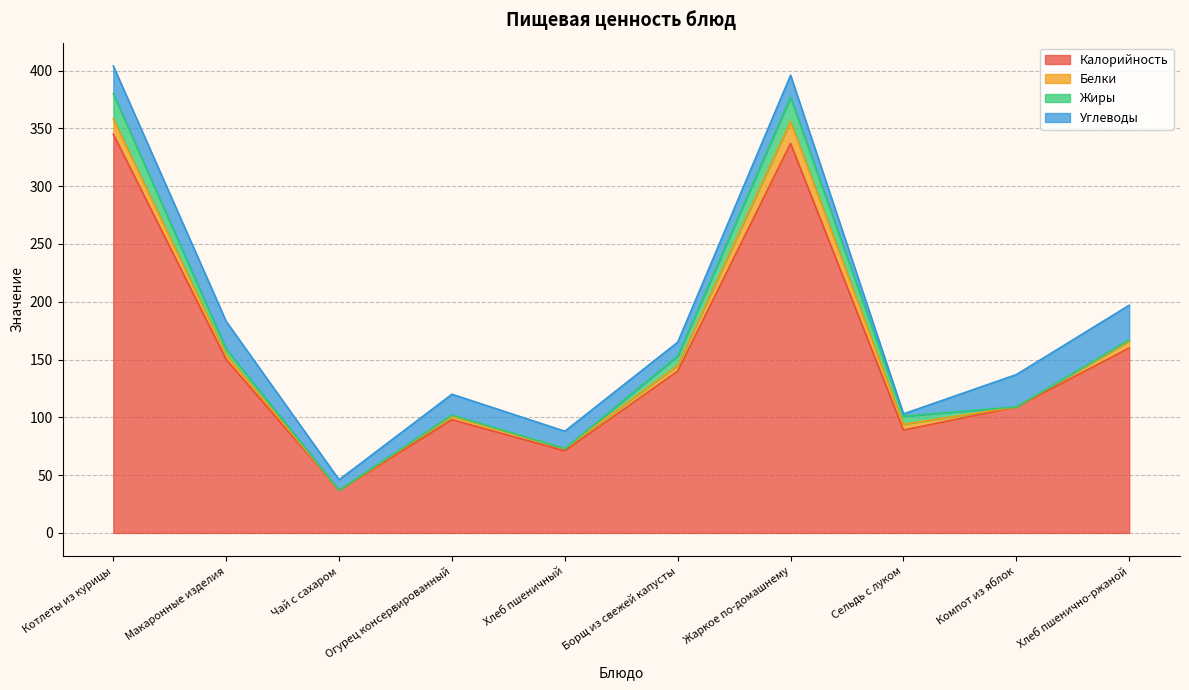

In Белки, how many points are lower than both neighbors (excluding endpoints)?

3